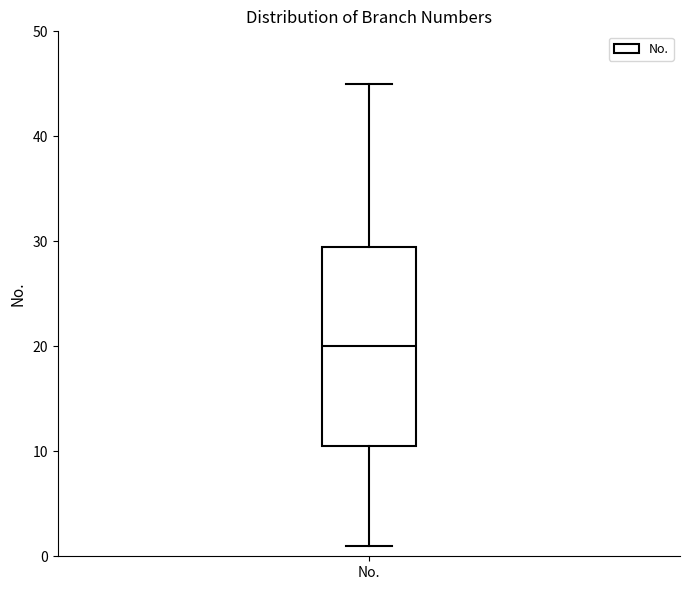

Where is the upper edge of the box for No. on the y-axis? The values are not printed on the chart, so give them approximately, as read against the axis.

30